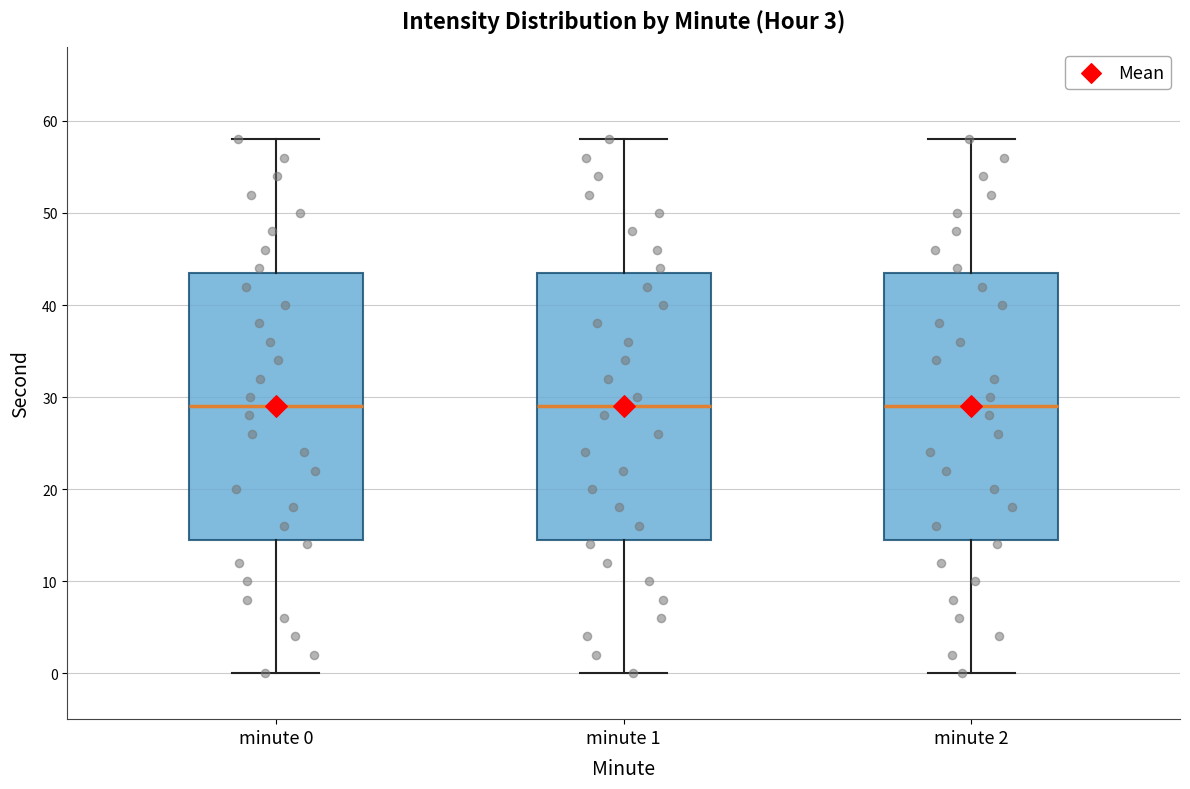

Reading left to right, transcribe this box plot: for each box, give where its median line is, the range the box spans, and where its two whiskers end, as read against the y-axis. The values are not printed on the chart, so give them approximately, as read against the axis.

minute 0: median 29, box 15 to 44, whiskers 0 to 58
minute 1: median 29, box 15 to 44, whiskers 0 to 58
minute 2: median 29, box 15 to 44, whiskers 0 to 58